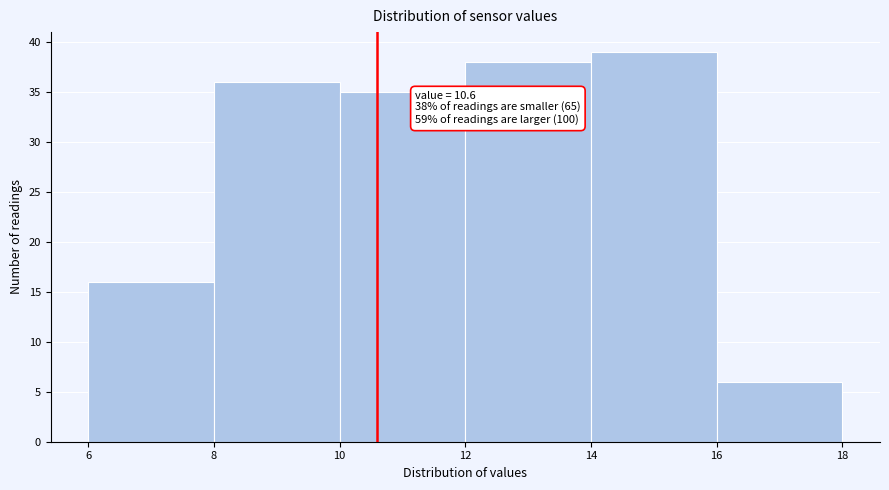

Which range on the x-axis has the tallest bar?

14 to 16